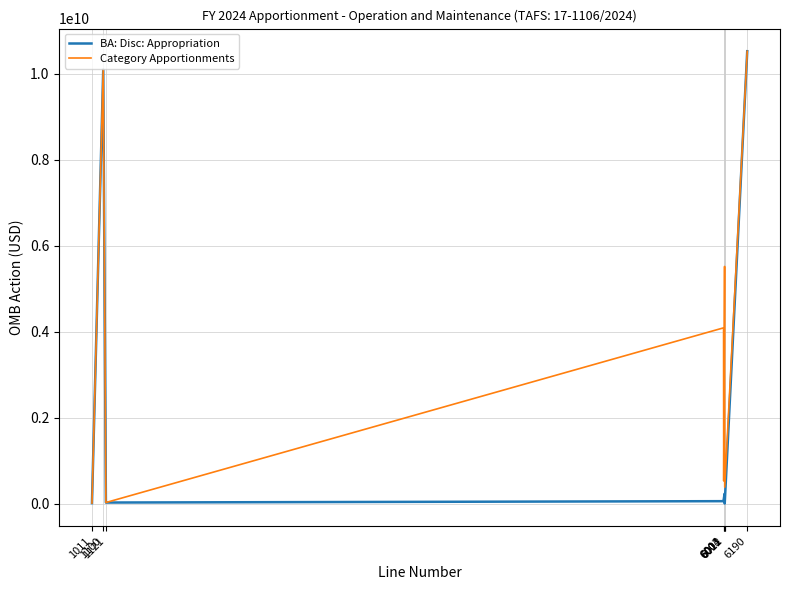

At how many categories does at least one series exceed 1749750691?

4